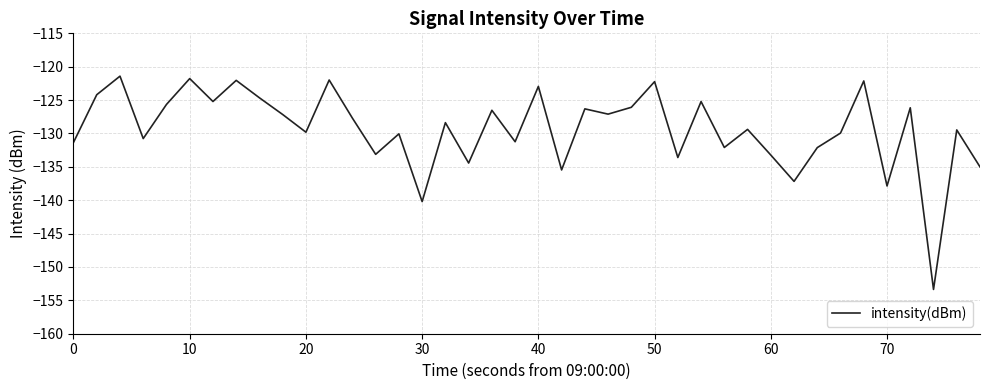

What is the maximum value shown in the chart?

-121.4